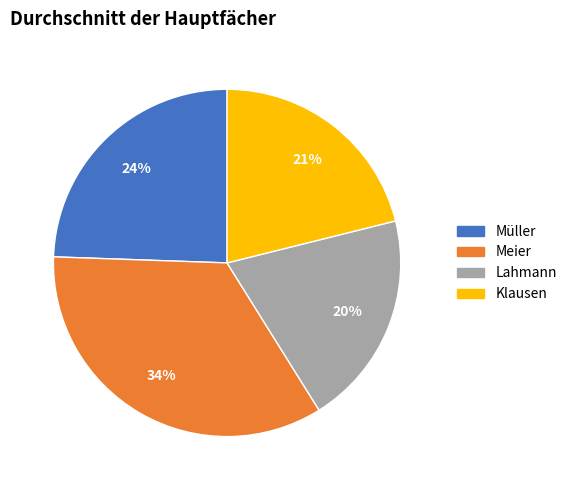

To the nearest percent, what portion does Lahmann represent?

20%